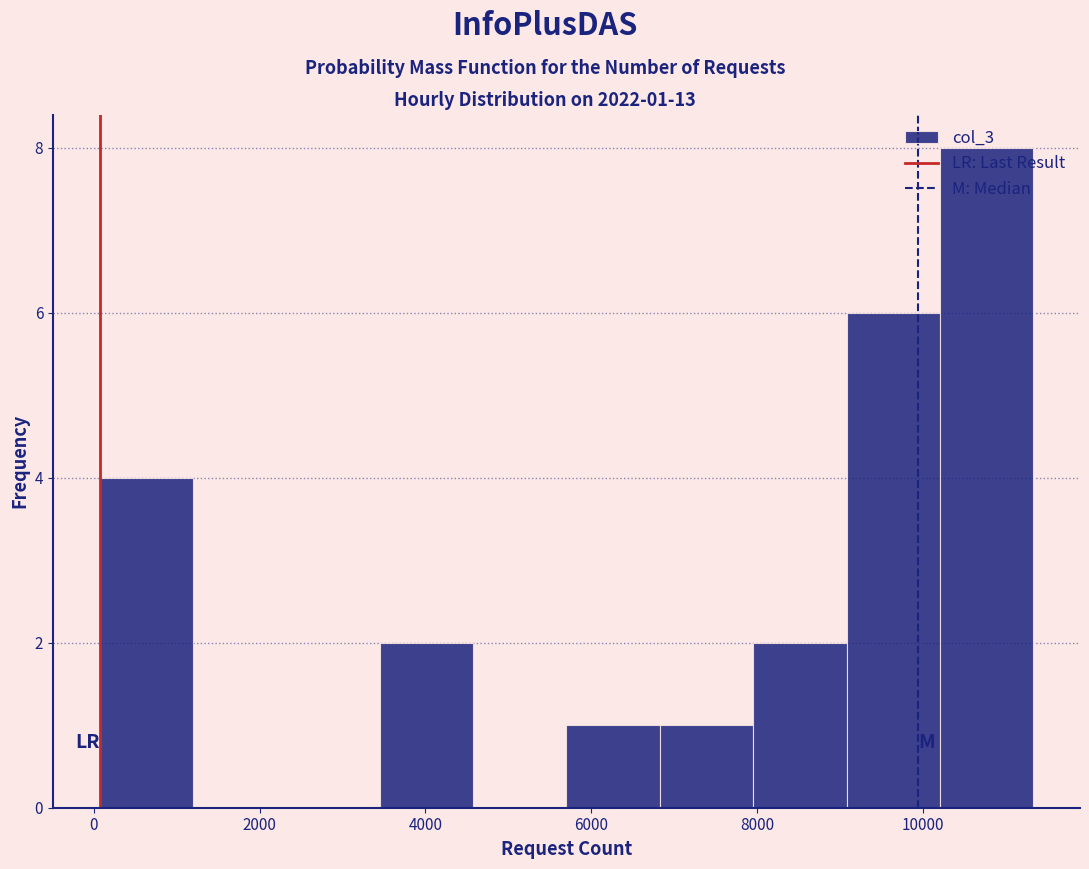

Over which range of the x-axis is the bar tallest?

10200 to 11400